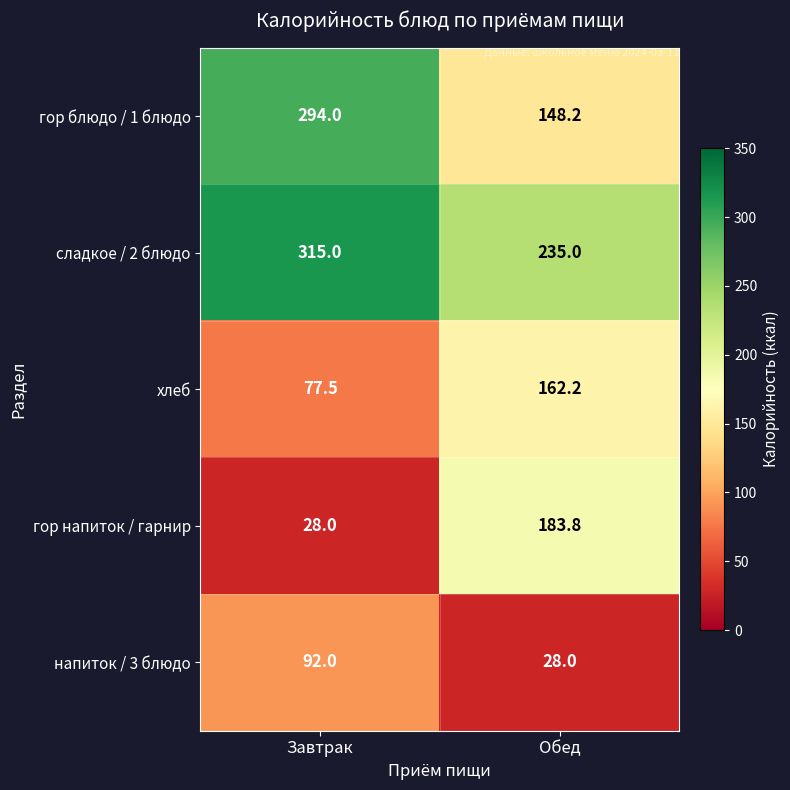

At how many categories does at least one series exceed 181?

2